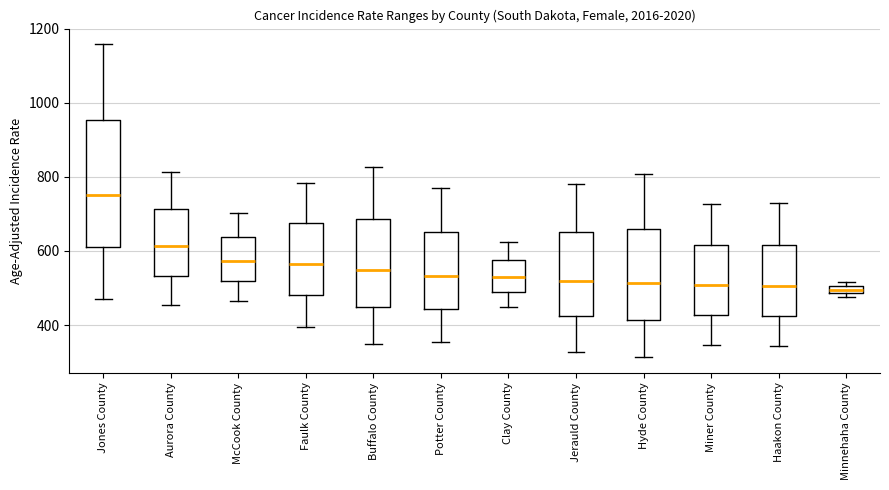

Comparing the boxes themselves (not the whiskers), which one is the tallest?

Jones County